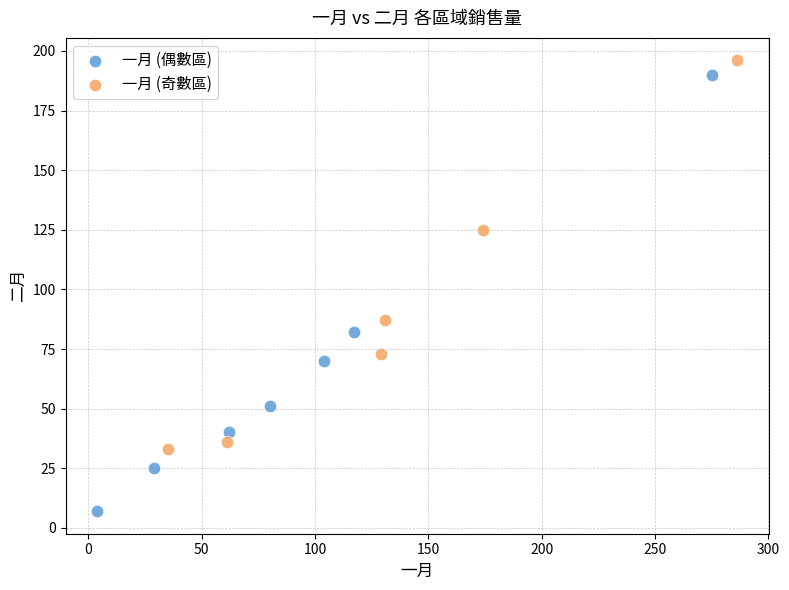

Which series reaches the minimum Y coordinate?

一月 (偶數區)